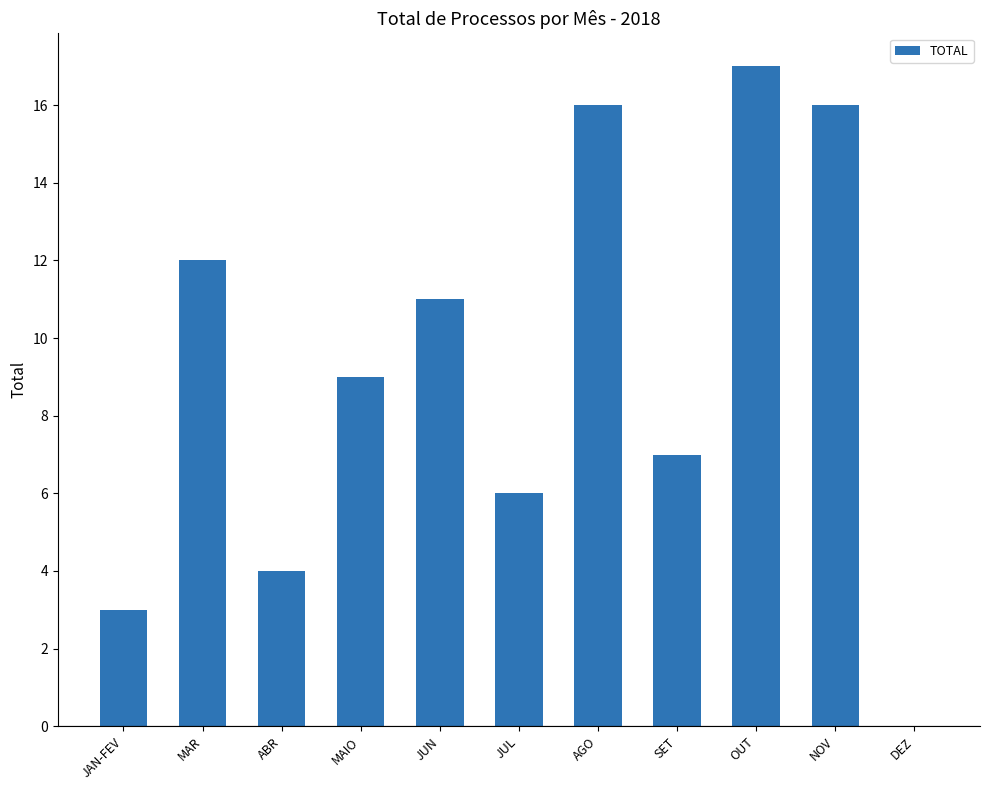

The chart shows a value of 4 at ABR. True or false?

True